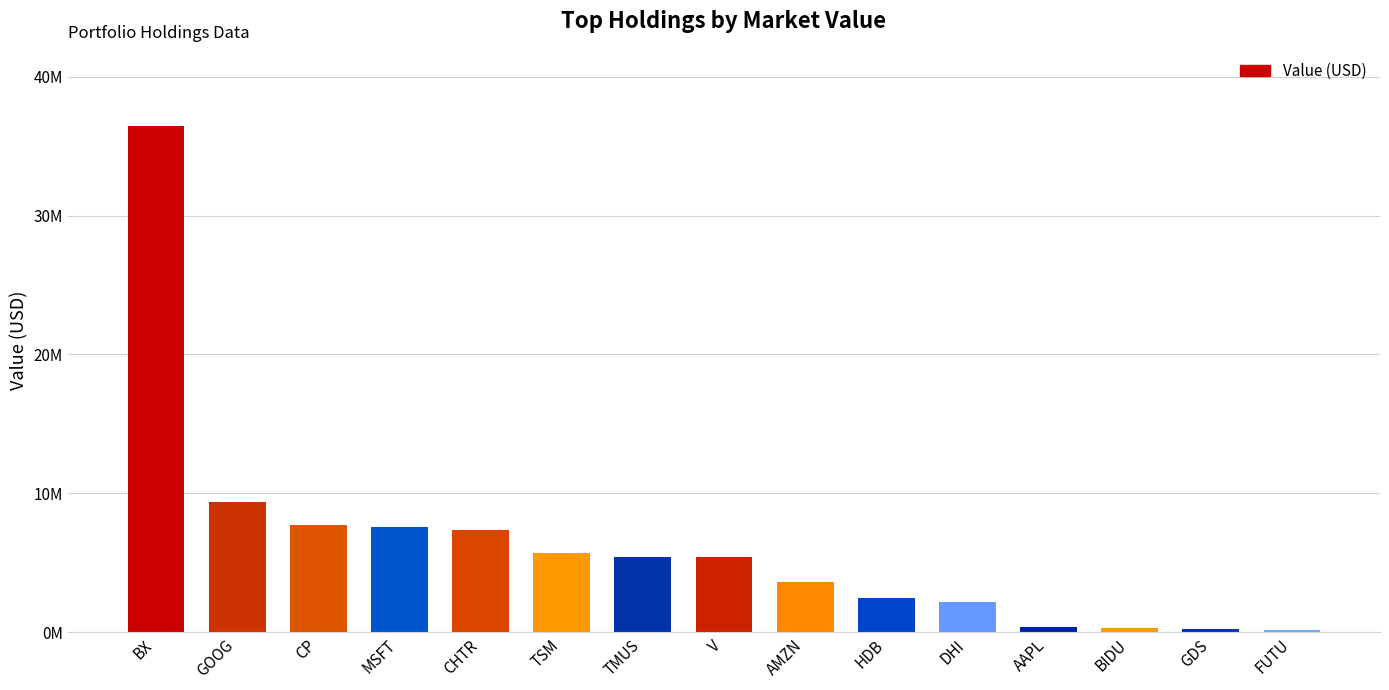

Which label corresponds to the smallest value in the chart?

FUTU